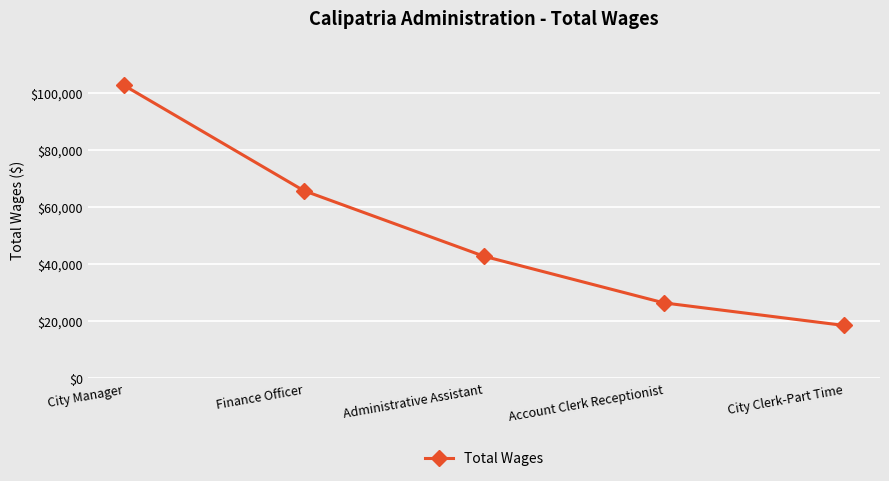

What is the difference between the maximum and minimum values?

84144